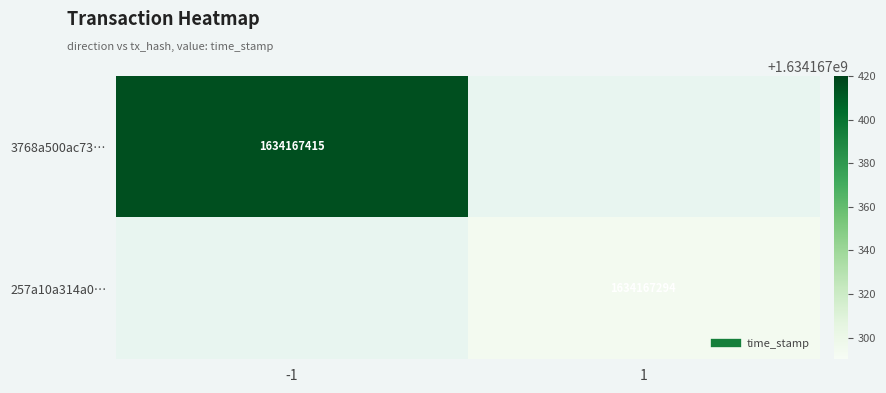

Reading right to left, transcribe all the data shown in this chart.

3768a500ac73e99a717f2a1b18e967538201ec9: 1634167415	-1
257a10a314a0eb52543f2b5d727f4f7d0b1cd36: 1634167294	1